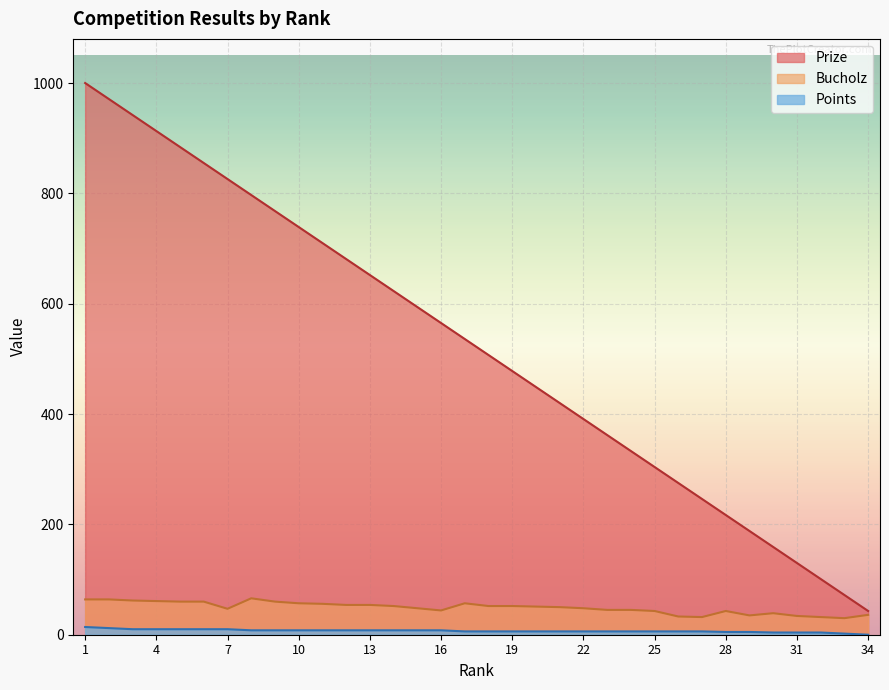

Which series has the largest range (max minus min)?

Prize